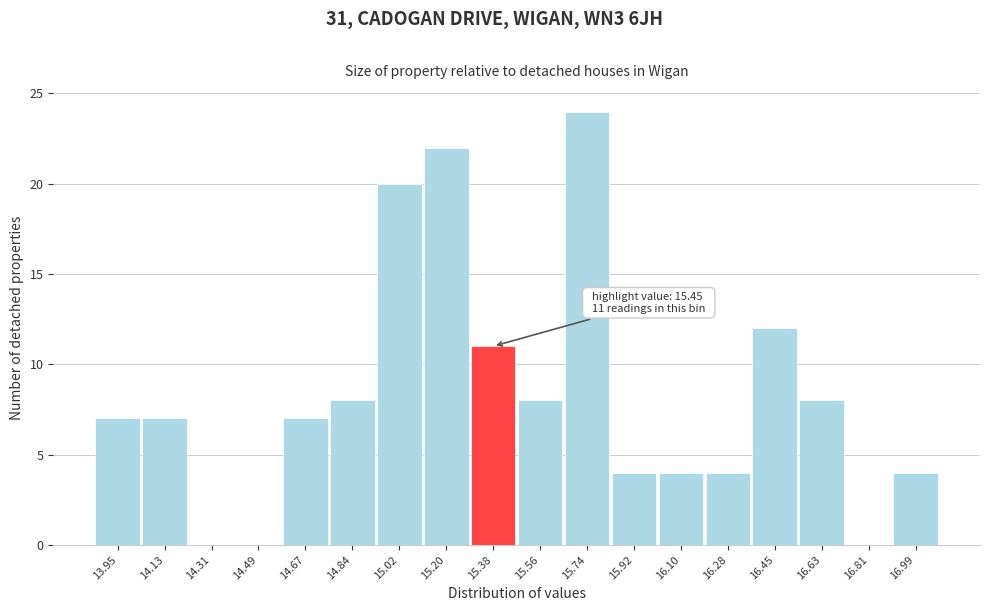

Reading left to right, transcribe all the data shown in this chart.

13.95=7	14.13=7	14.31=0	14.49=0	14.67=7	14.84=8	15.02=20	15.20=22	15.38=11	15.56=8	15.74=24	15.92=4	16.10=4	16.28=4	16.45=12	16.63=8	16.81=0	16.99=4